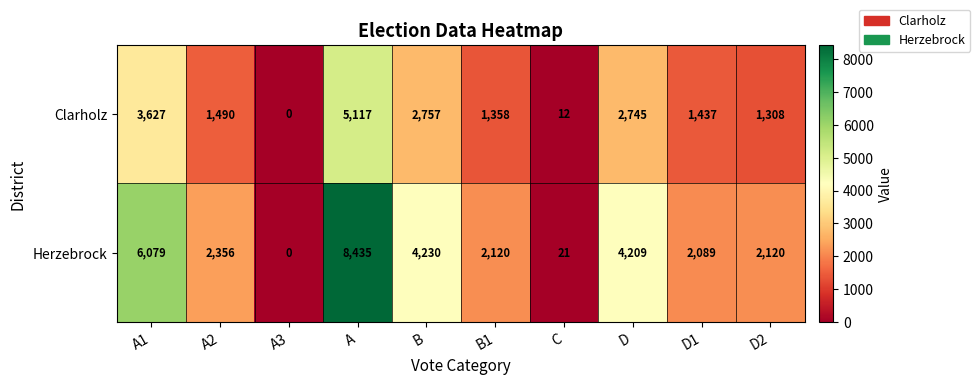

The value of Herzebrock at D2 is 3590. True or false?

False